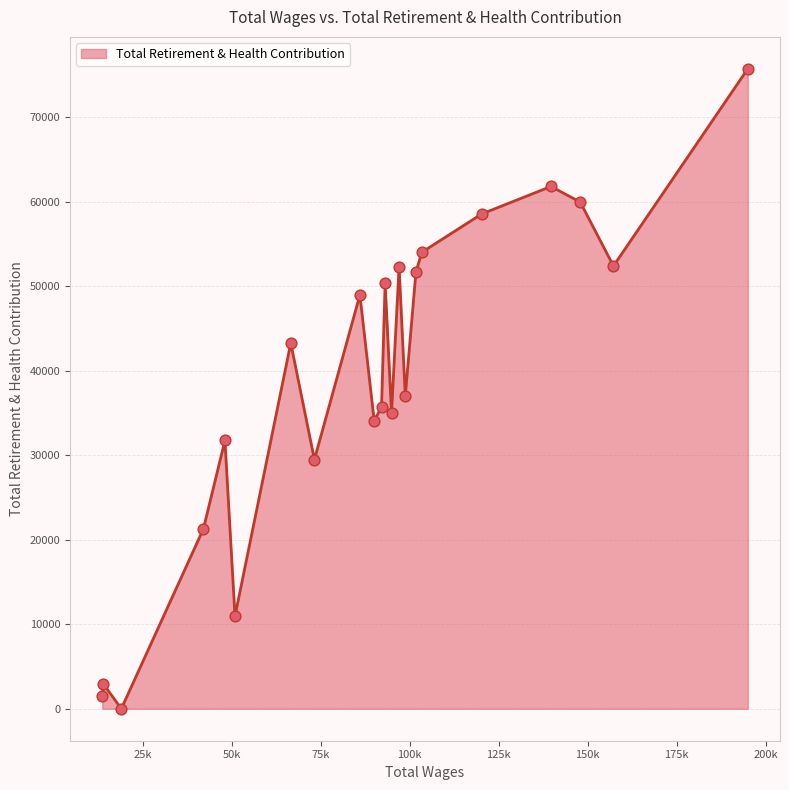

What is the greatest value displayed?

75715